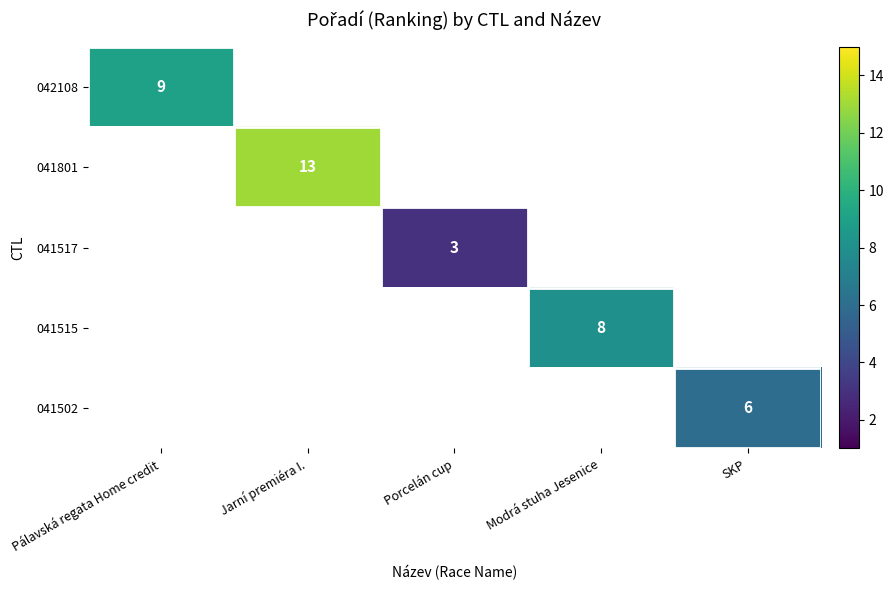

True or false: 042108 has a value of 16 at Pálavská regata Home credit.

False